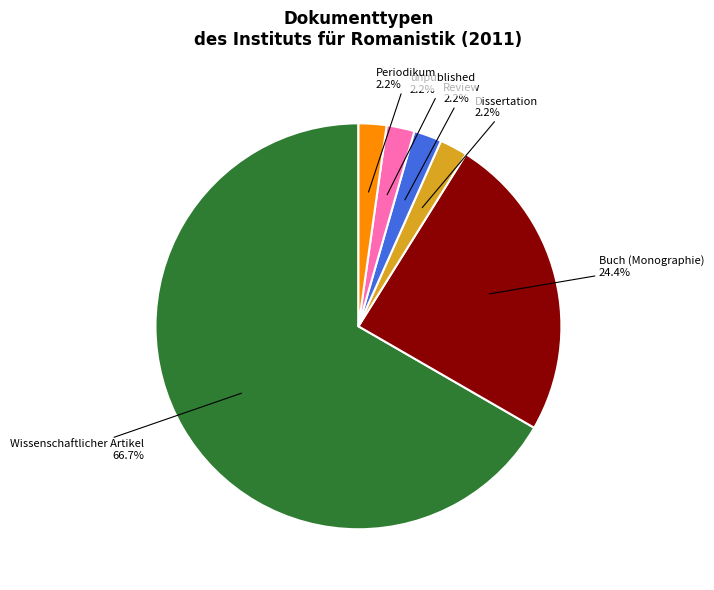

Is Buch (Monographie) the majority of the pie?

No